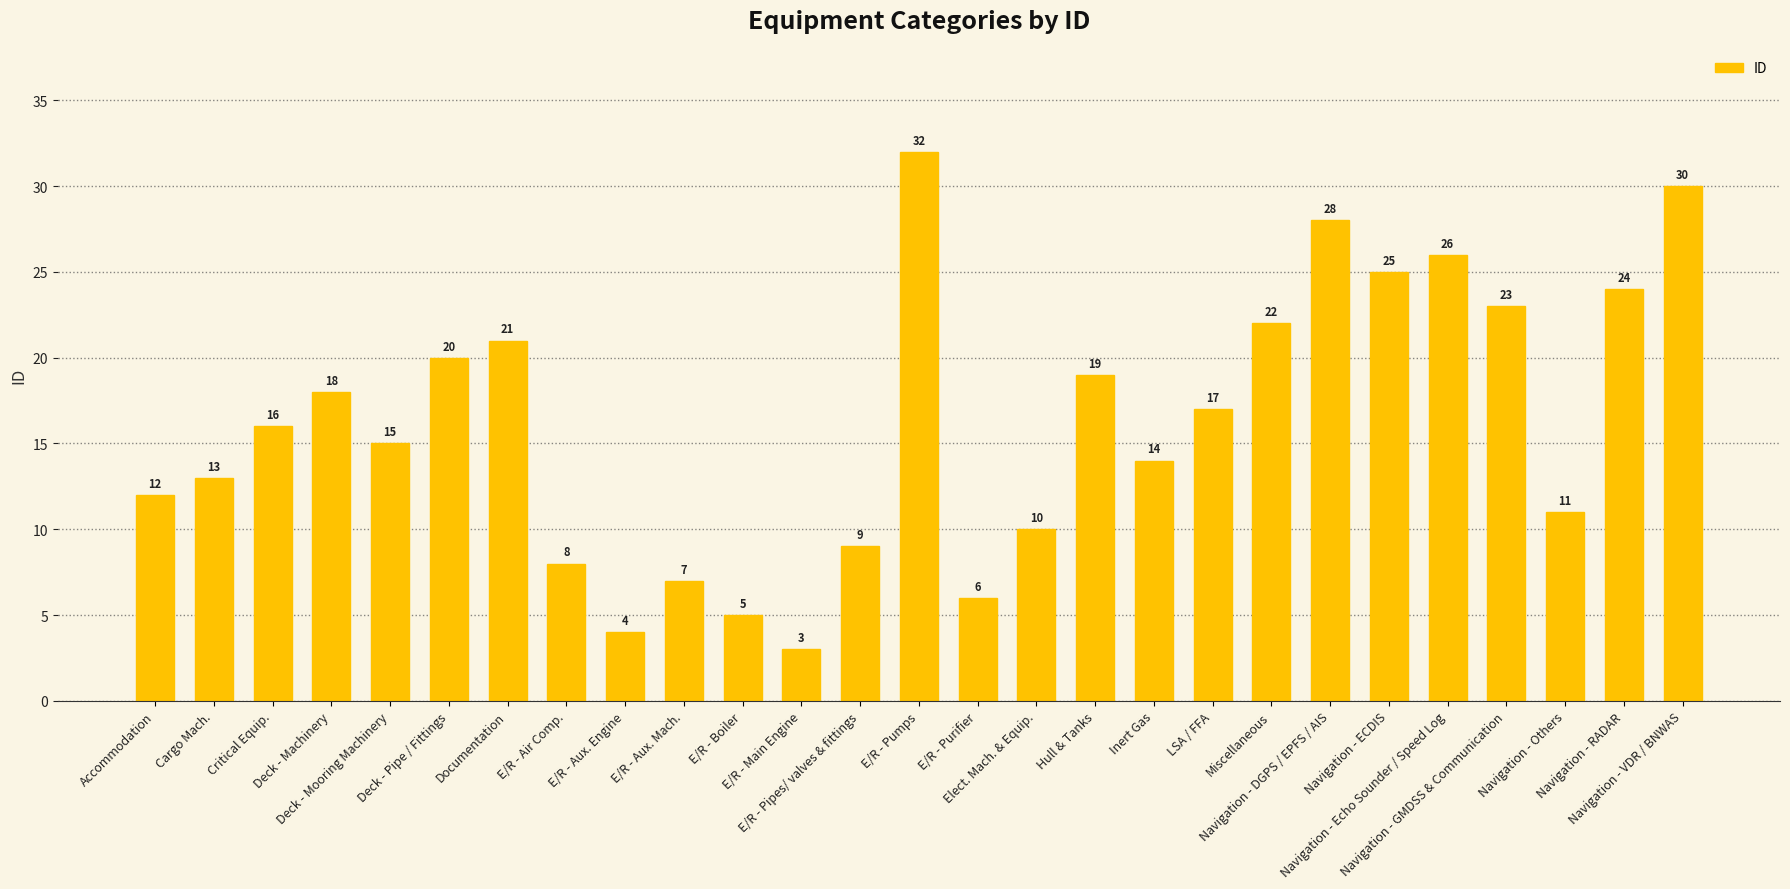

What is the difference between the maximum and minimum values?

29